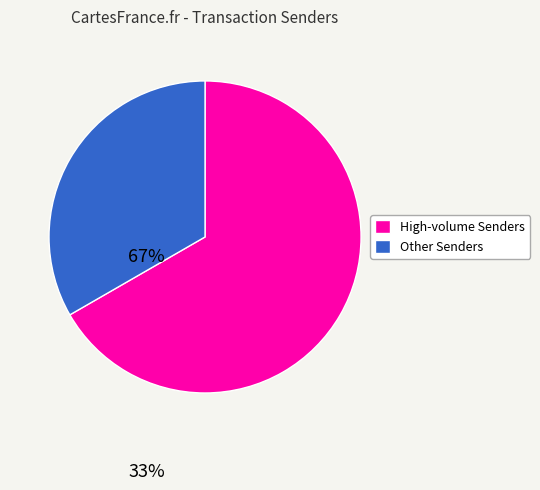

Which has a higher value, Other Senders or High-volume Senders?

High-volume Senders